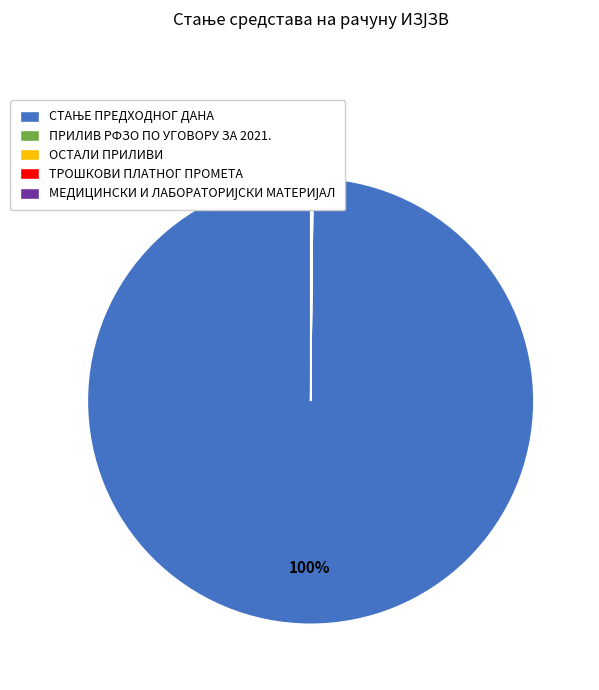

Is there any slice that represents more than half of the pie?

Yes